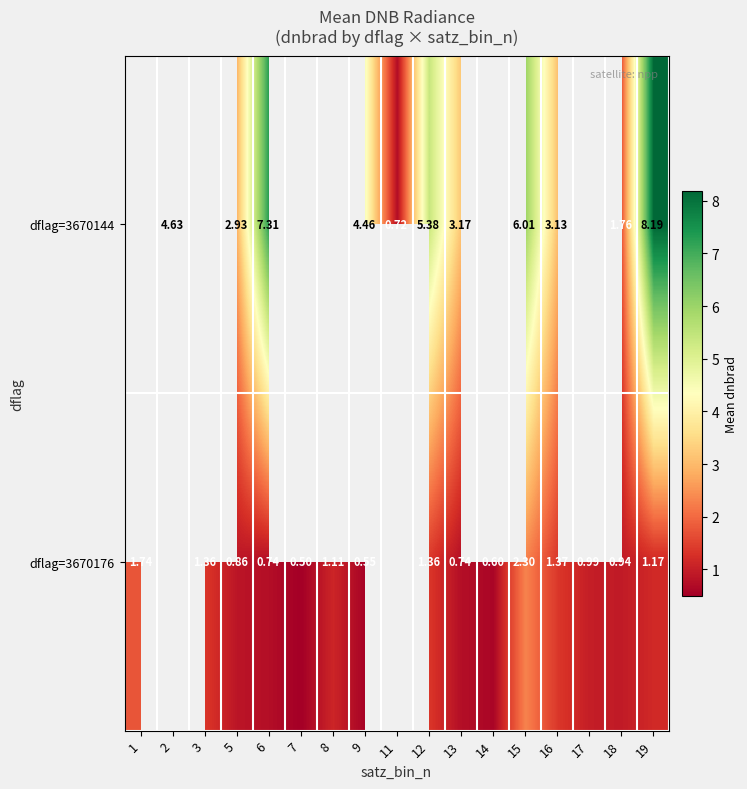

Is the value of dflag=3670144 at 16 greater than the value of dflag=3670176 at 18?

Yes